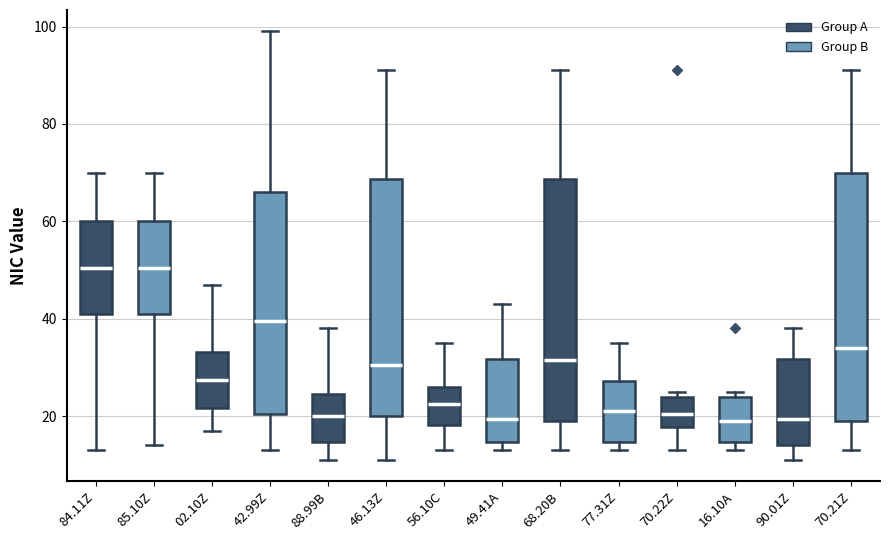

Where does the median line of the box for 70.22Z sit on the y-axis? The values are not printed on the chart, so give them approximately, as read against the axis.

20